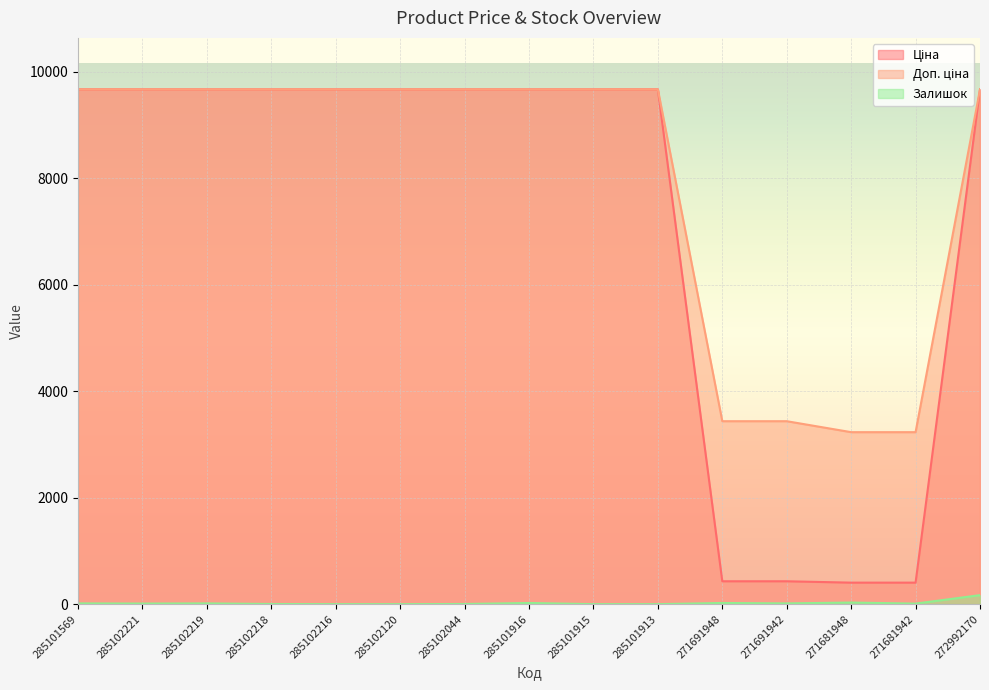

Reading right to left, list all the values displayed in this chart.

Ціна: 9664.7	403.6	403.6	429.3	429.3	9664.7	9664.7	9664.7	9664.7	9664.7	9664.7	9664.7	9664.7	9664.7	9664.7
Доп. ціна: 9664.7	3228.8	3228.8	3434.6	3434.6	9664.7	9664.7	9664.7	9664.7	9664.7	9664.7	9664.7	9664.7	9664.7	9664.7
Залишок: 169.0	10.0	30.0	14.0	22.0	0.0	0.0	22.0	3.0	0.0	0.0	3.0	14.0	11.0	14.0